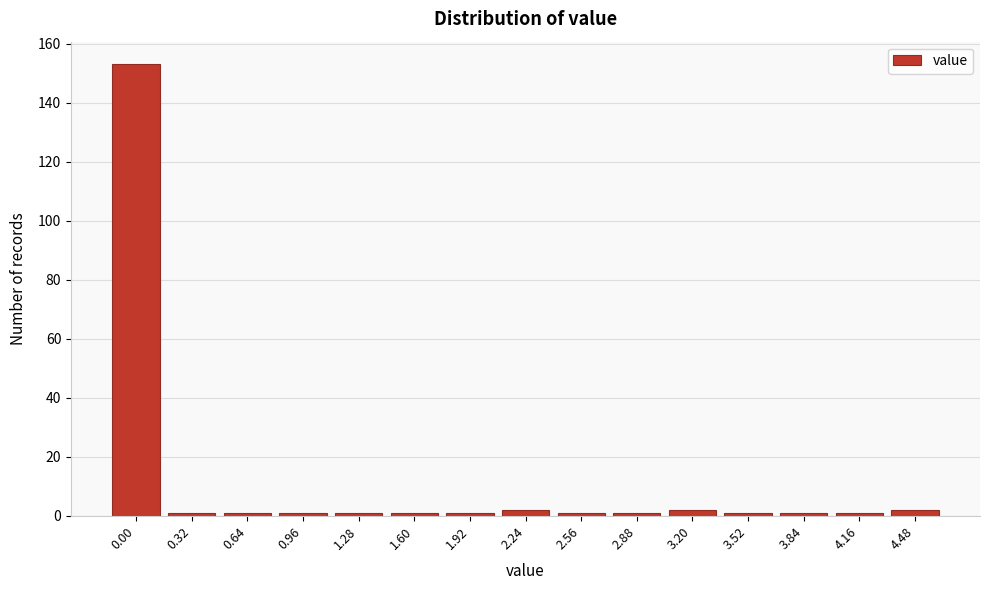

Reading left to right, extract all data points from this chart.

0.00=153	0.32=1	0.64=1	0.96=1	1.28=1	1.60=1	1.92=1	2.24=2	2.56=1	2.88=1	3.20=2	3.52=1	3.84=1	4.16=1	4.48=2